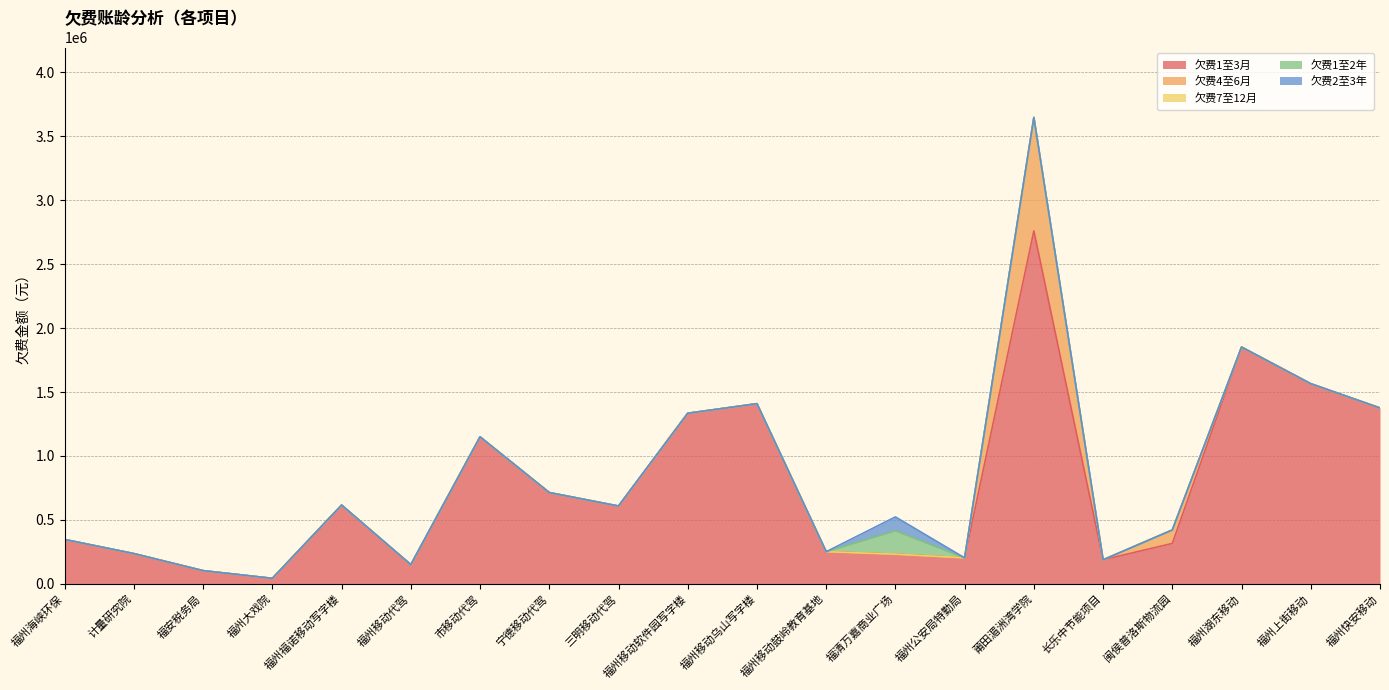

At which label does 欠费4至6月 reach its peak?

莆田湄洲湾学院